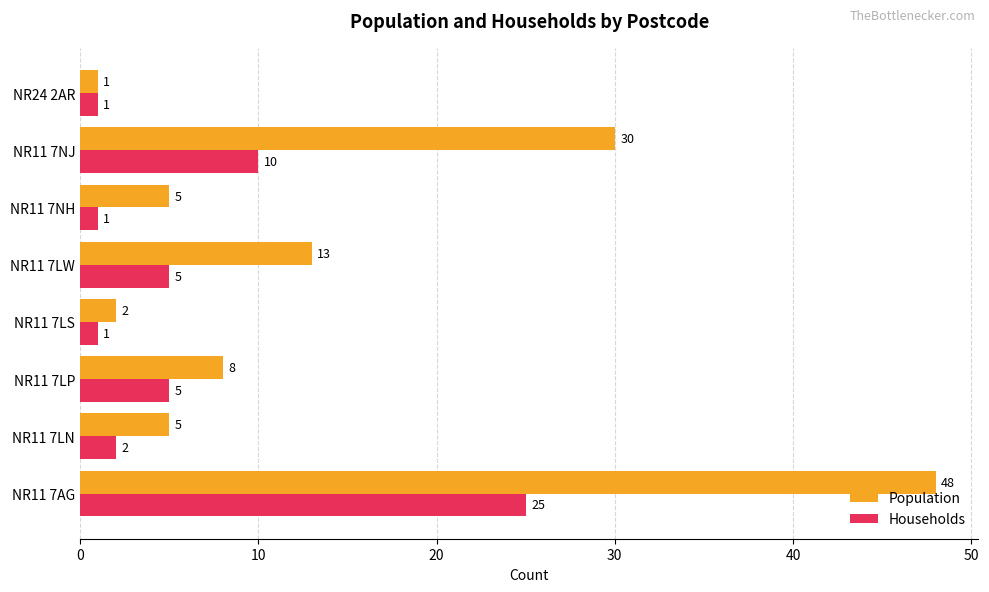

Which series has the largest range (max minus min)?

Population